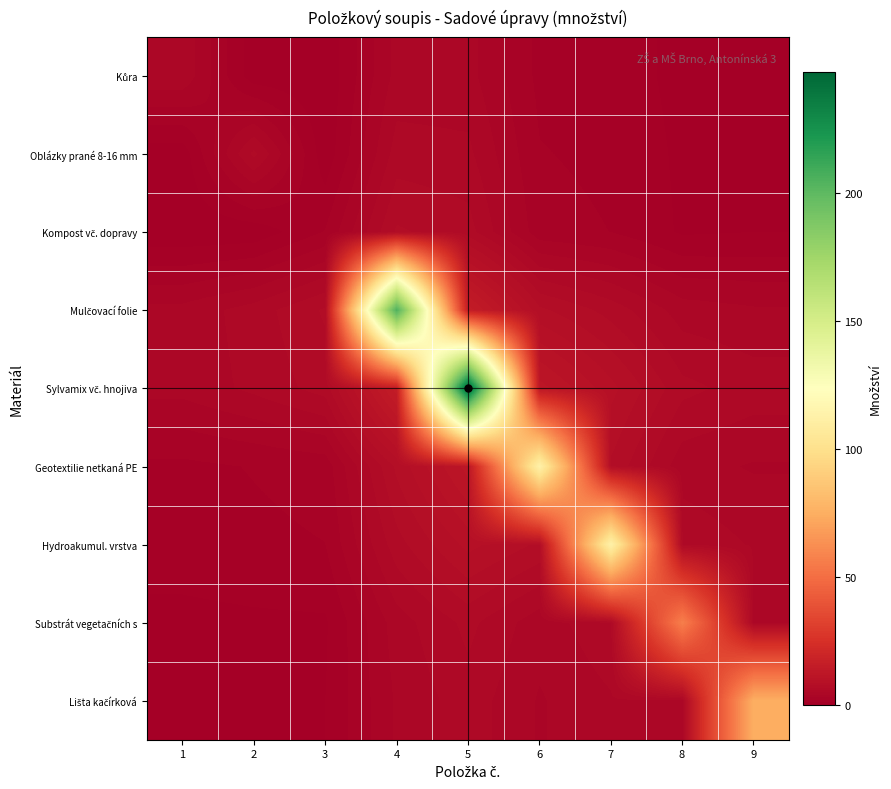

Which label corresponds to the smallest value in the chart?

3